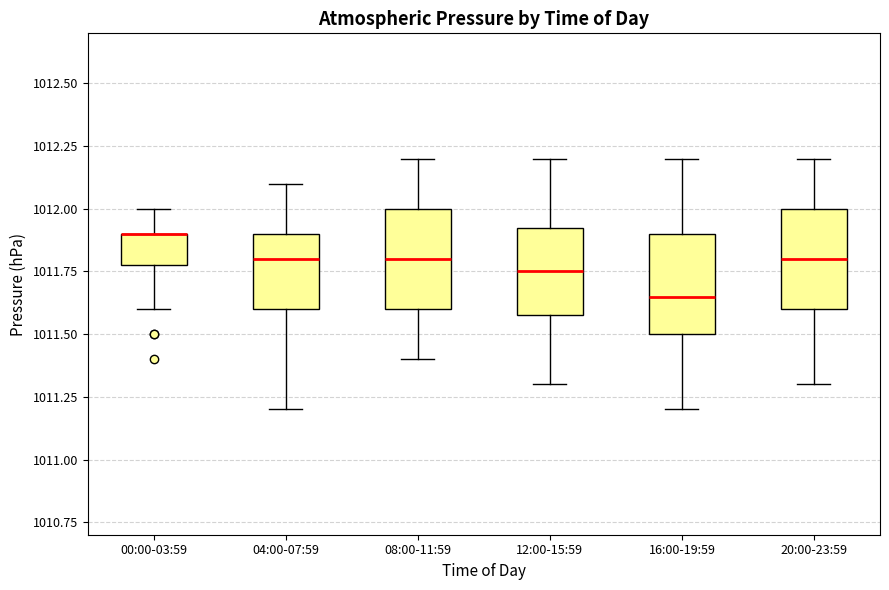

Reading left to right, transcribe this box plot: for each box, give where its median line is, the range the box spans, and where its two whiskers end, as read against the y-axis. The values are not printed on the chart, so give them approximately, as read against the axis.

00:00-03:59: median 1011.90 (drawn on the box's upper edge), box 1011.80 to 1011.90, whiskers 1011.60 to 1012.00
04:00-07:59: median 1011.80, box 1011.60 to 1011.90, whiskers 1011.20 to 1012.10
08:00-11:59: median 1011.80, box 1011.60 to 1012.00, whiskers 1011.40 to 1012.20
12:00-15:59: median 1011.75, box 1011.60 to 1011.95, whiskers 1011.30 to 1012.20
16:00-19:59: median 1011.65, box 1011.50 to 1011.90, whiskers 1011.20 to 1012.20
20:00-23:59: median 1011.80, box 1011.60 to 1012.00, whiskers 1011.30 to 1012.20